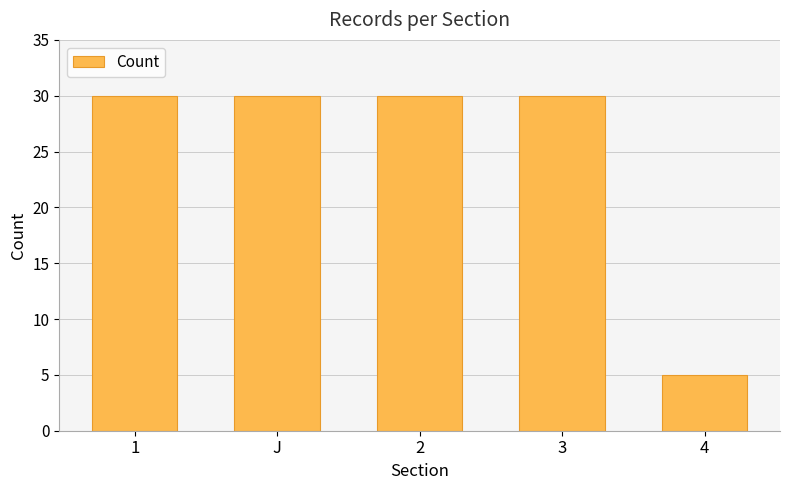

Read the value at 2, to the nearest 10.

30